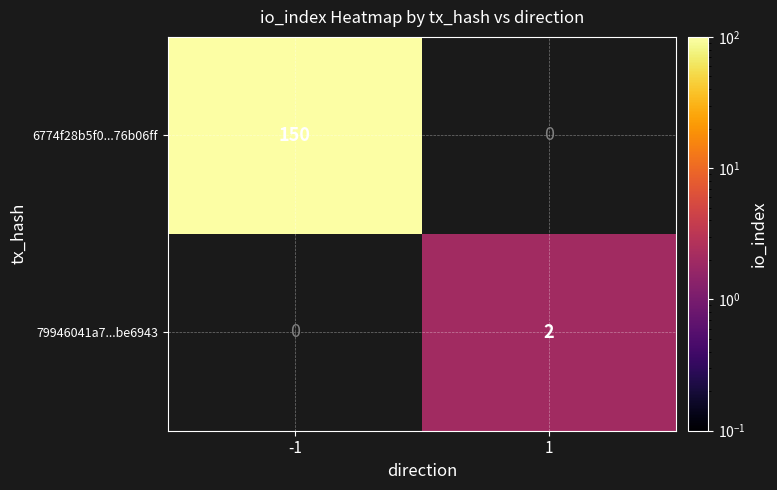

At -1, list the series in order from smallest to largest.

79946041a7...be6943, 6774f28b5f0...76b06ff